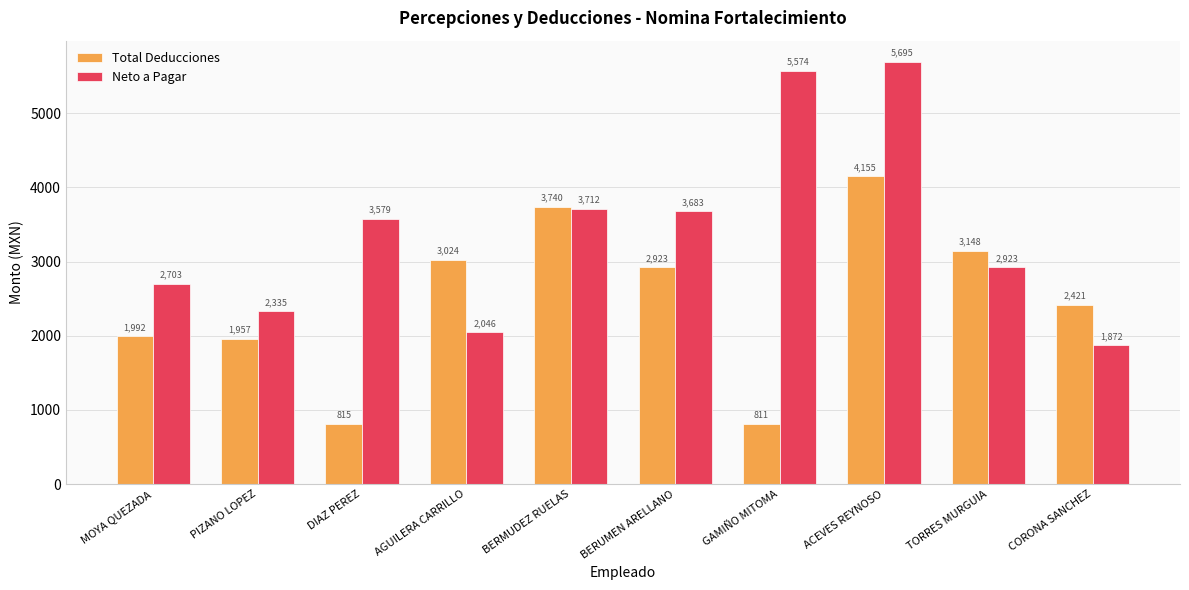

What is the smallest value displayed?

810.9